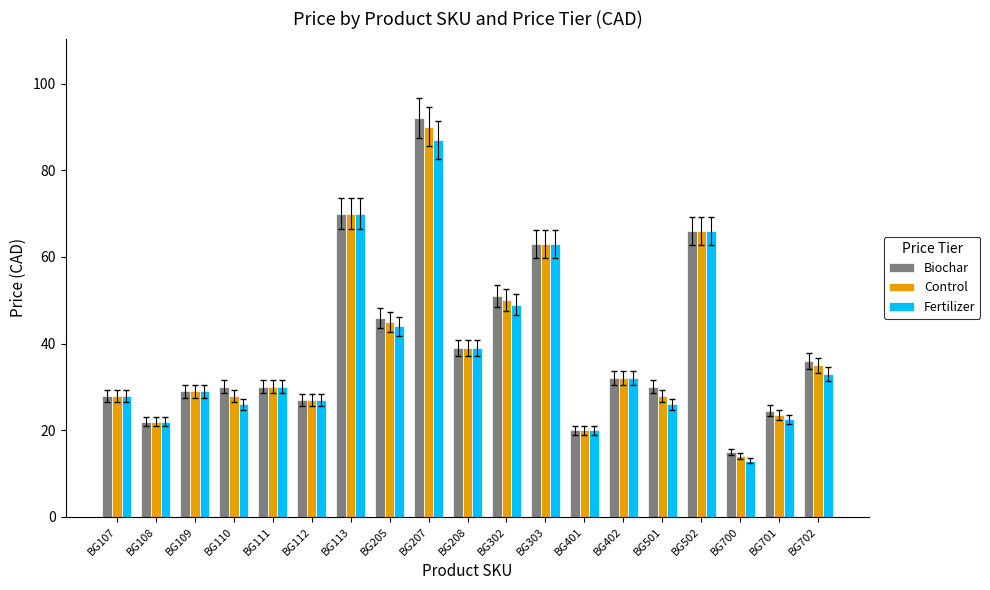

Read the Biochar value at BG207.

92.0